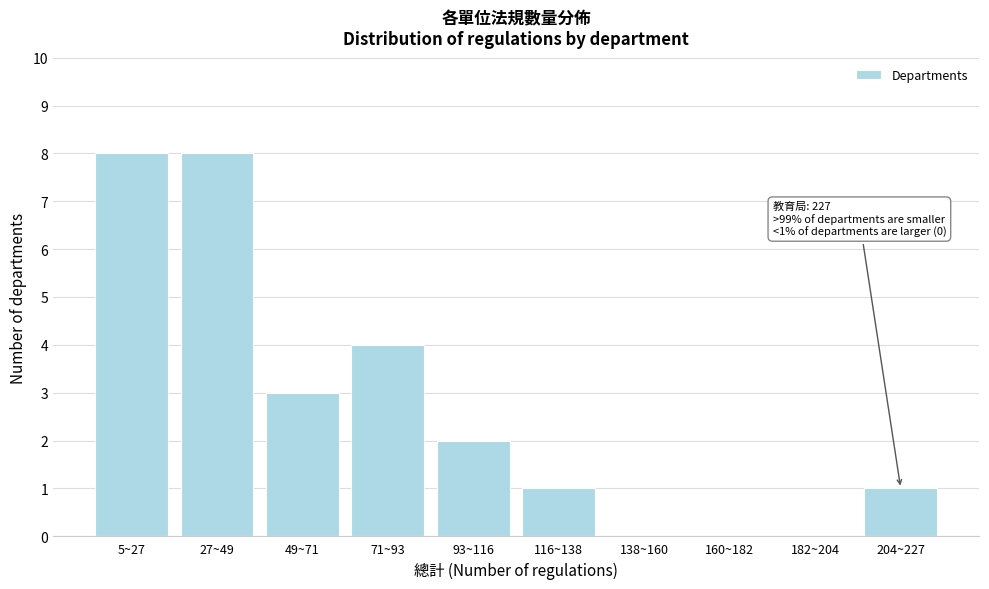

Reading left to right, list all the values displayed in this chart.

5~27=8	27~49=8	49~71=3	71~93=4	93~116=2	116~138=1	138~160=0	160~182=0	182~204=0	204~227=1